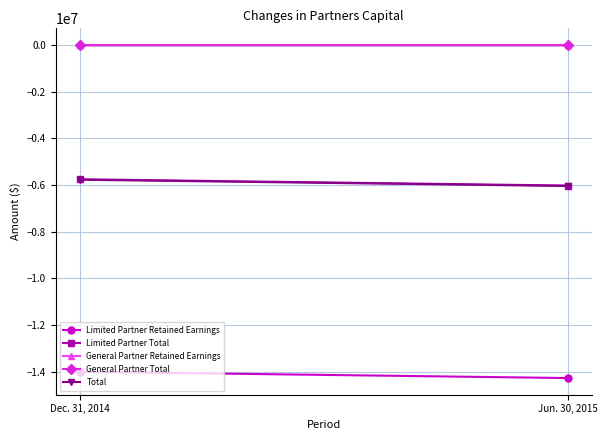

What is the maximum value shown in the chart?

-2817